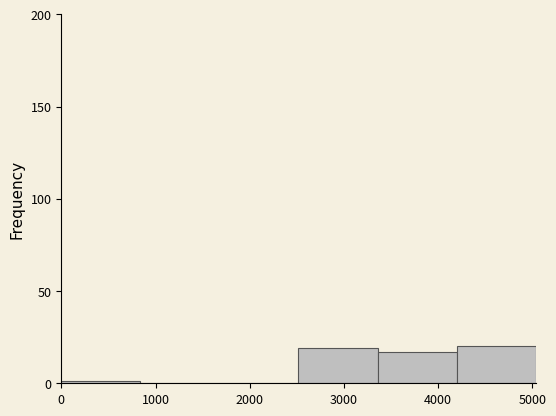

Reading left to right, transcribe this chart: for each bar, give the range it covers on the x-axis and its height. Neither the bar edges nor the heights are printed on the chart, so give them approximately, as read against the axes.

0 to 800: under 5
800 to 1700: 0
1700 to 2500: 0
2500 to 3400: 20
3400 to 4200: 15
4200 to 5000: 20